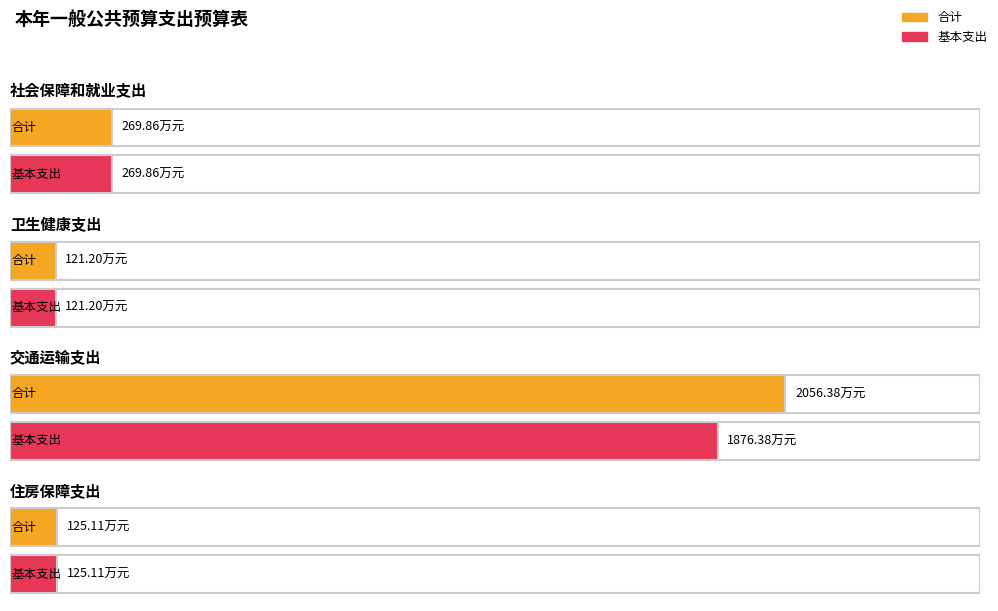

Reading left to right, transcribe all the data shown in this chart.

合计: 社会保障和就业支出=269.9	卫生健康支出=121.2	交通运输支出=2056.4	住房保障支出=125.1
基本支出: 社会保障和就业支出=269.9	卫生健康支出=121.2	交通运输支出=1876.4	住房保障支出=125.1